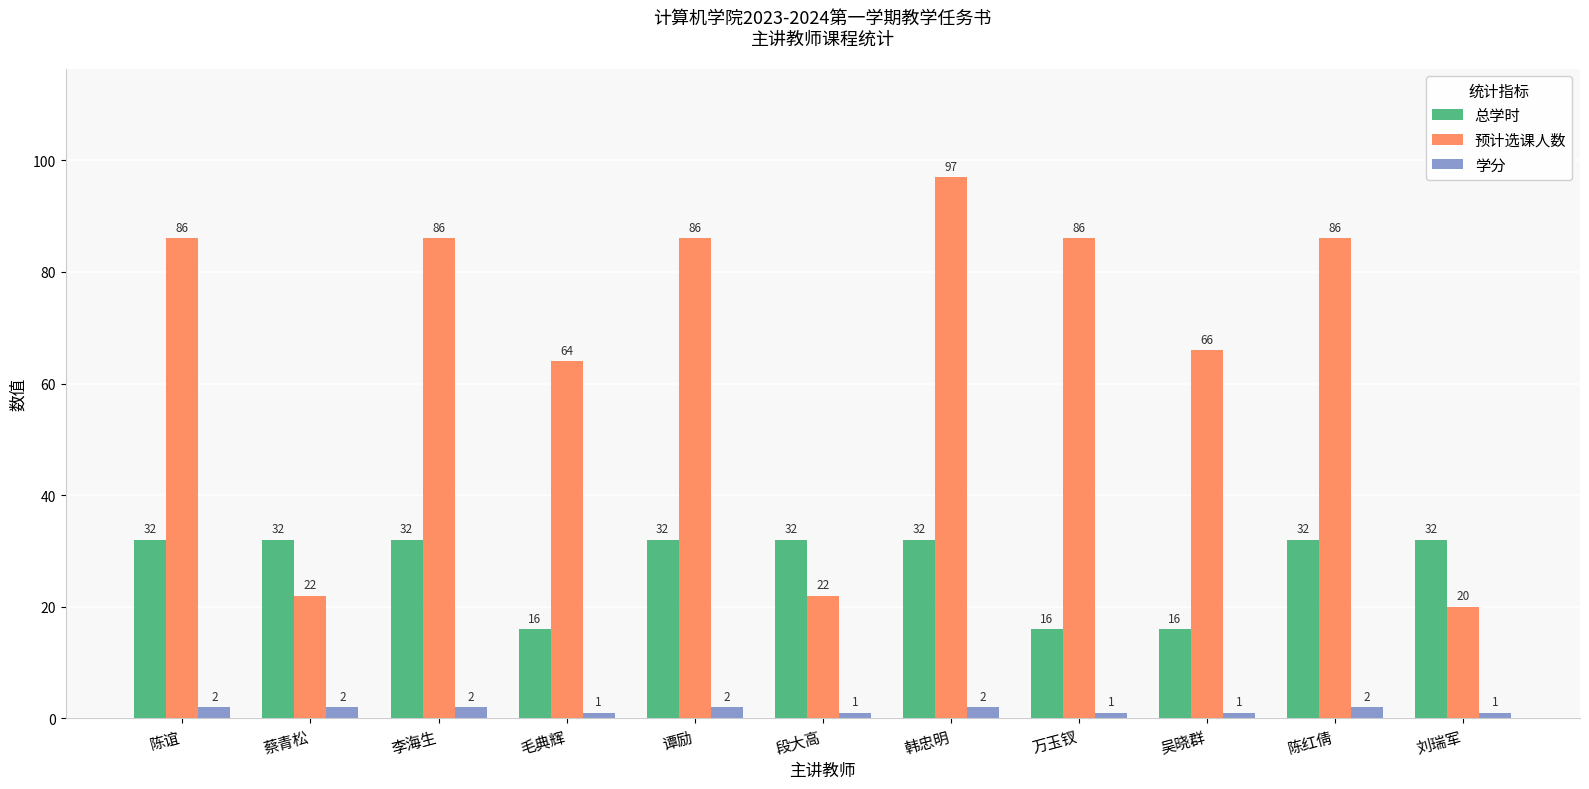

What position from the left is 吴晓群?

9